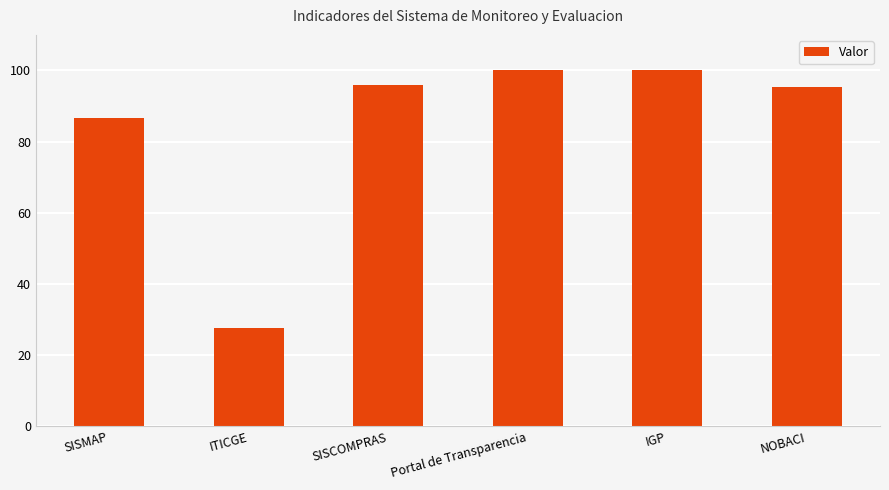

What is the difference between the maximum and second lowest values?

13.3